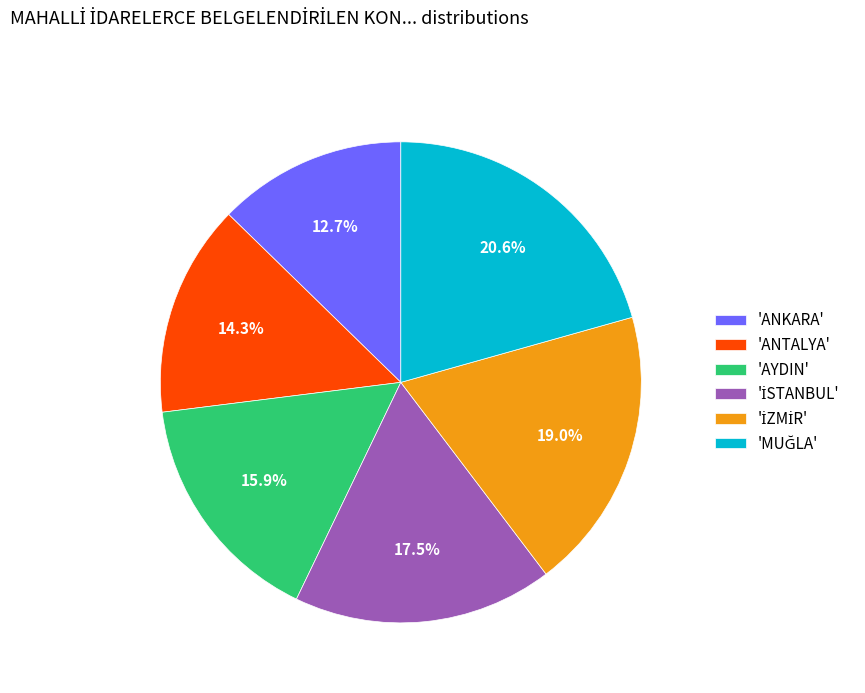

What is the smallest slice in the pie chart?

'ANKARA'